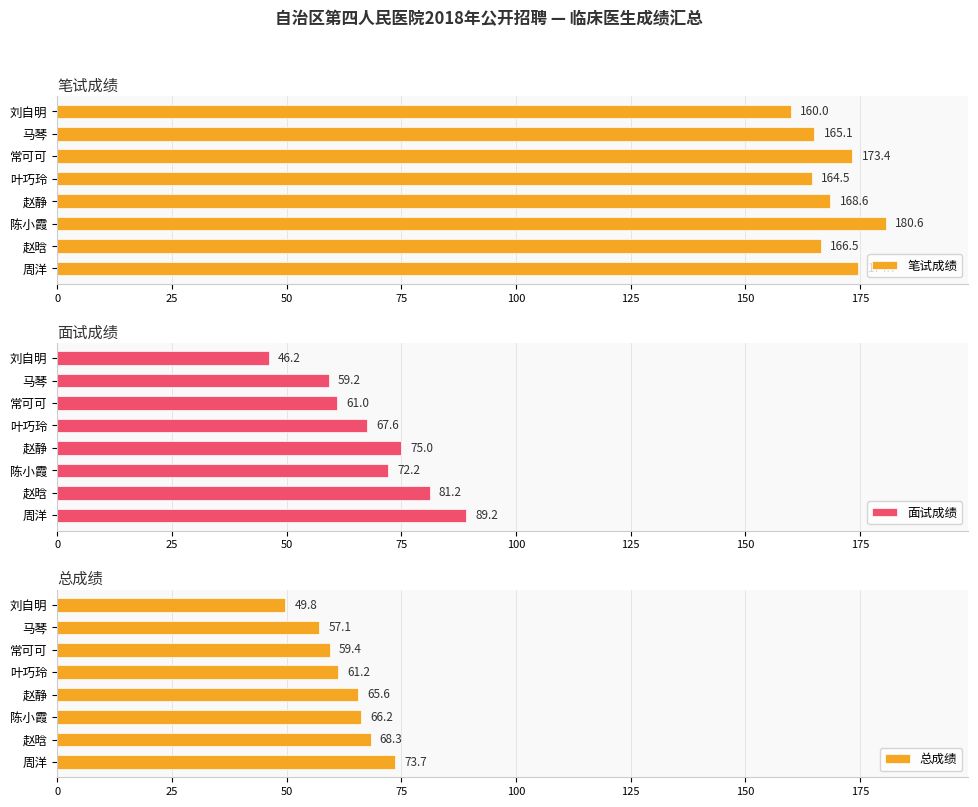

Does the chart contain stacked bars?

No